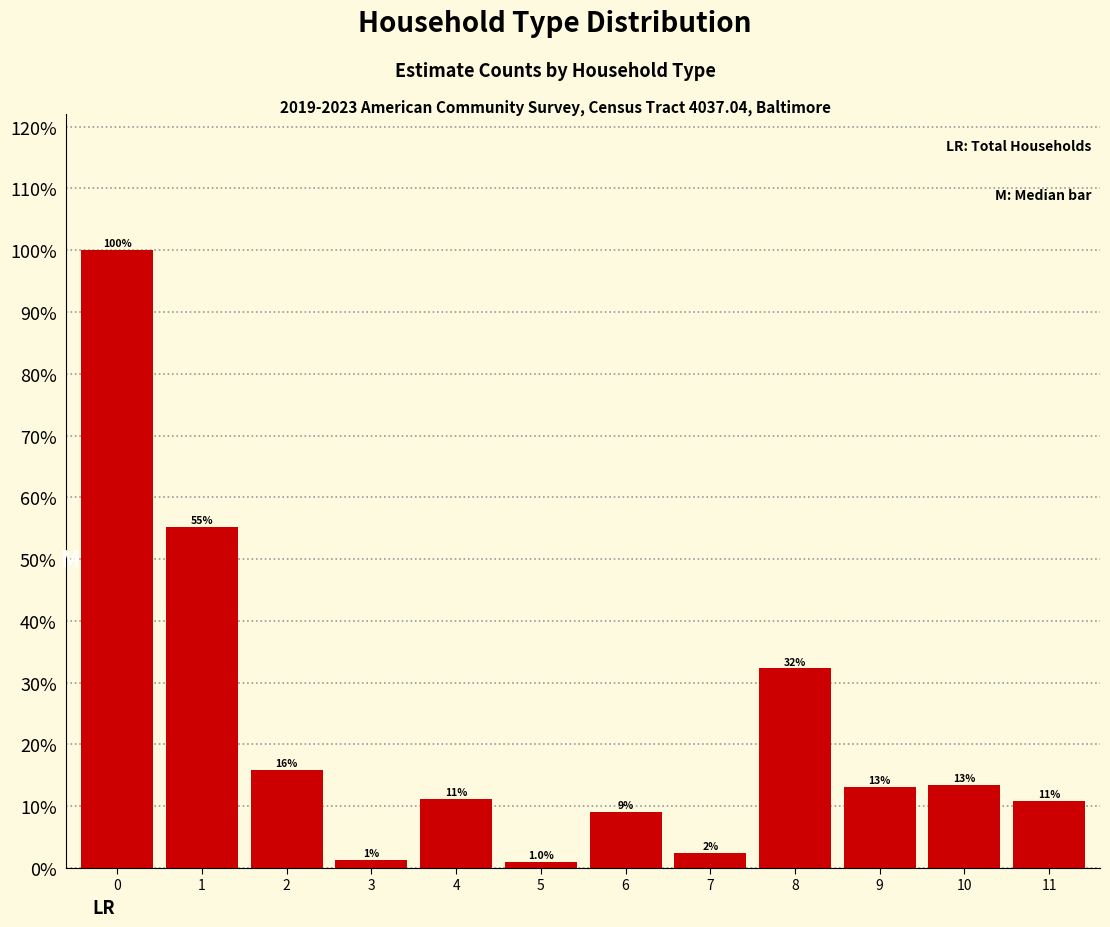

Are the bars horizontal?

No